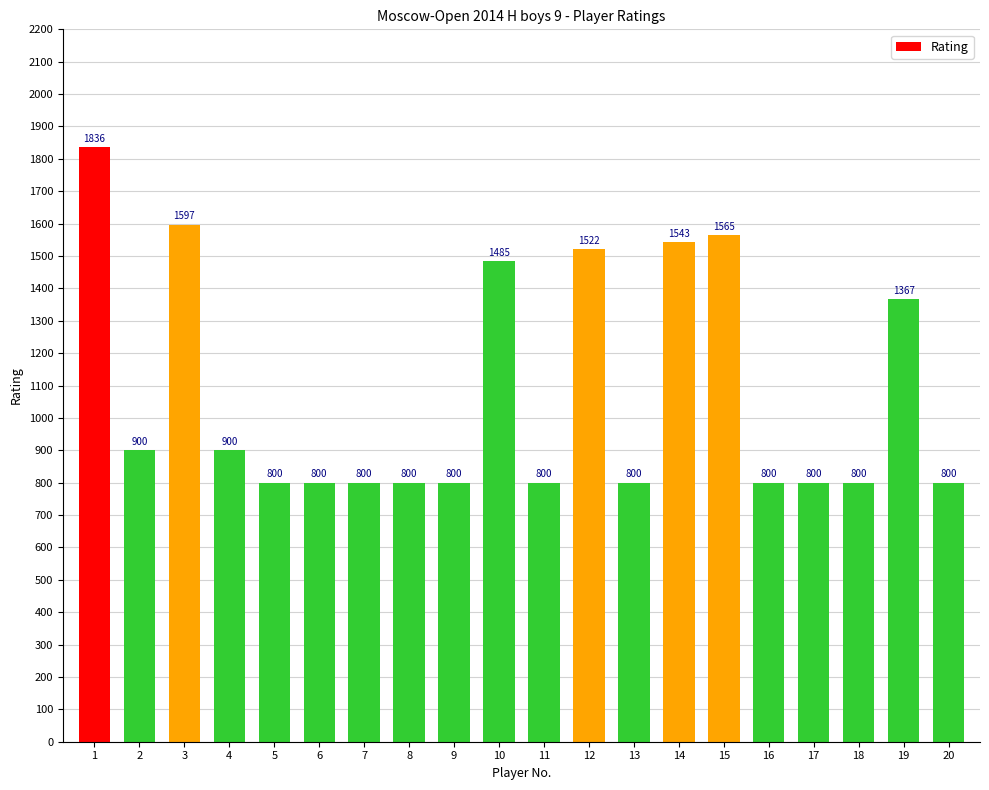

Count the number of categories in the chart.

20